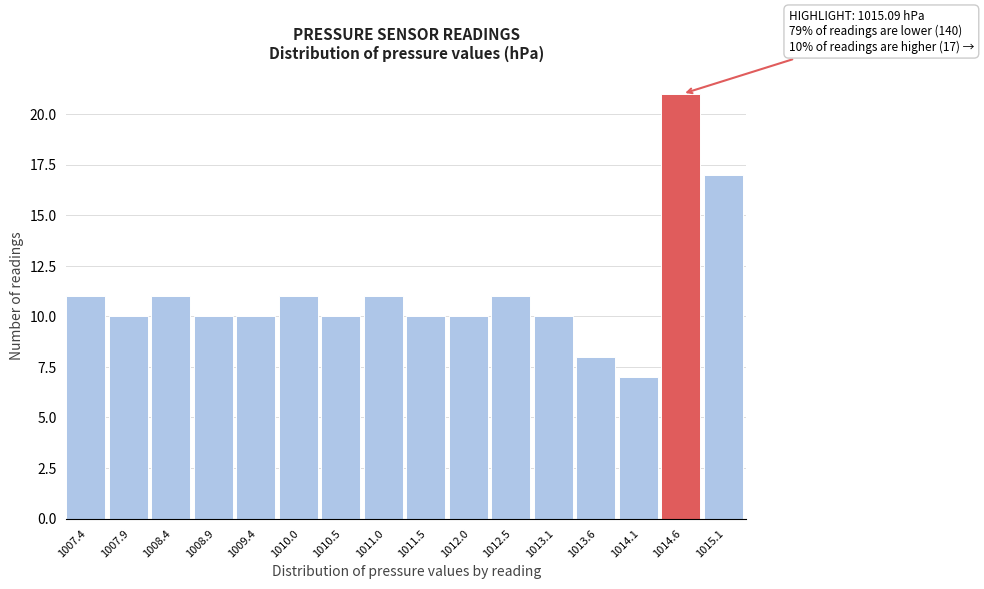

Reading left to right, extract all data points from this chart.

11	10	11	10	10	11	10	11	10	10	11	10	8	7	21	17